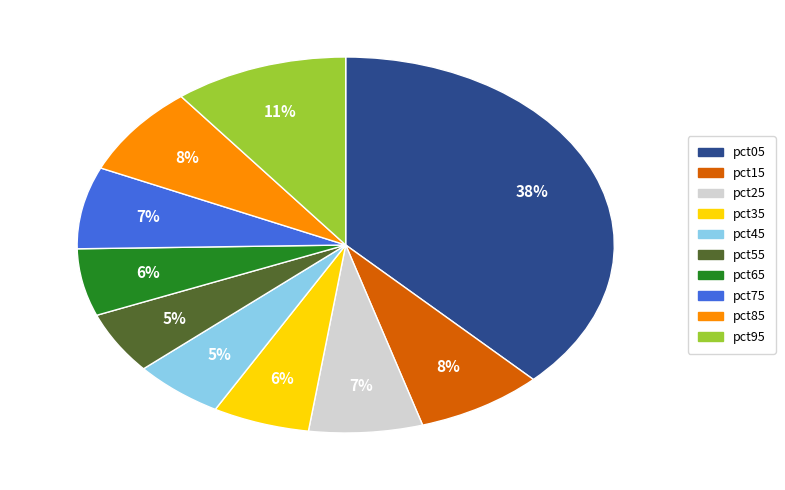

The pct65 slice represents 6% of the pie. True or false?

True